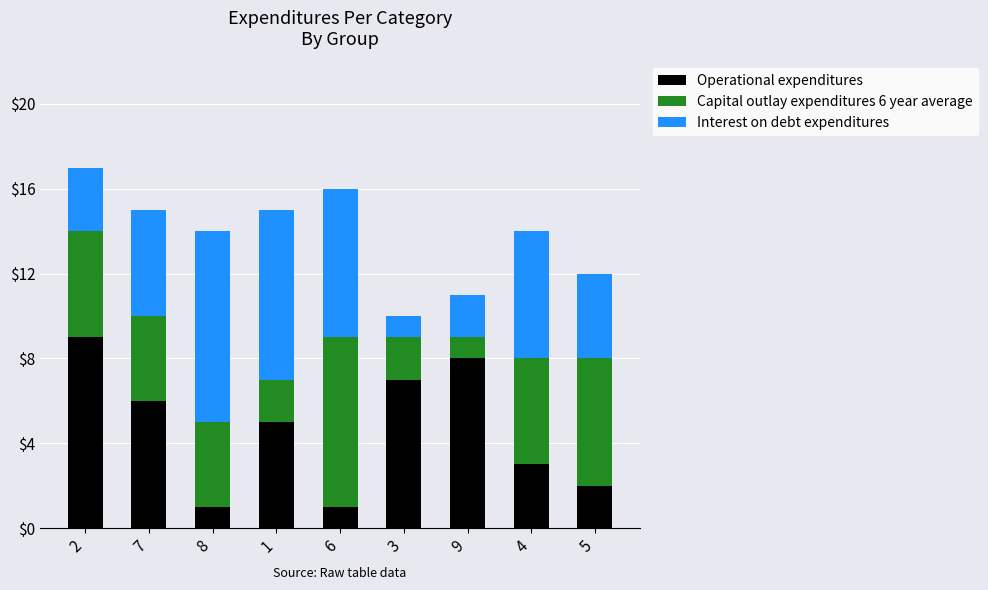

What are all the series names shown in the legend?

Operational expenditures, Capital outlay expenditures 6 year average, Interest on debt expenditures